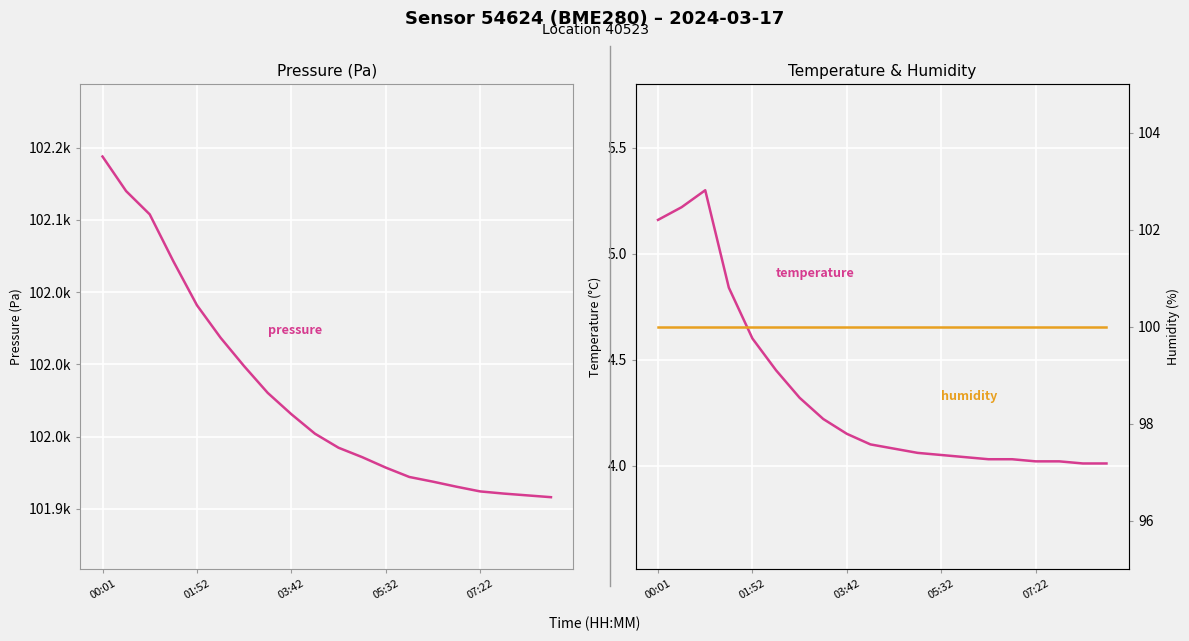

True or false: temperature and humidity cross at least once.

False